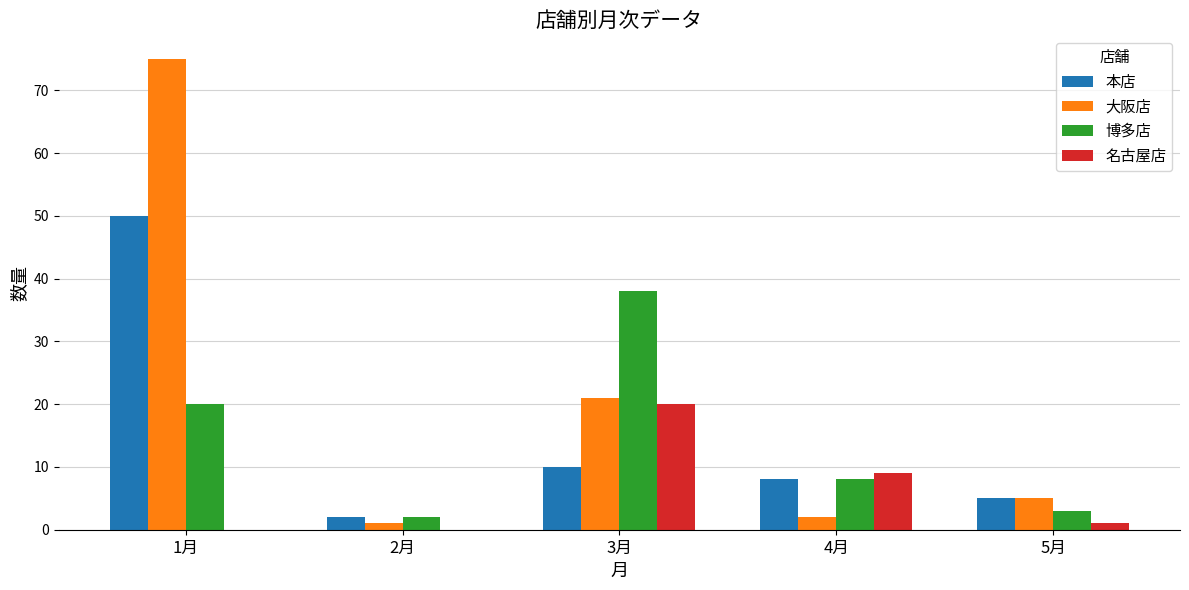

Which category has the highest value in the 名古屋店 series?

3月